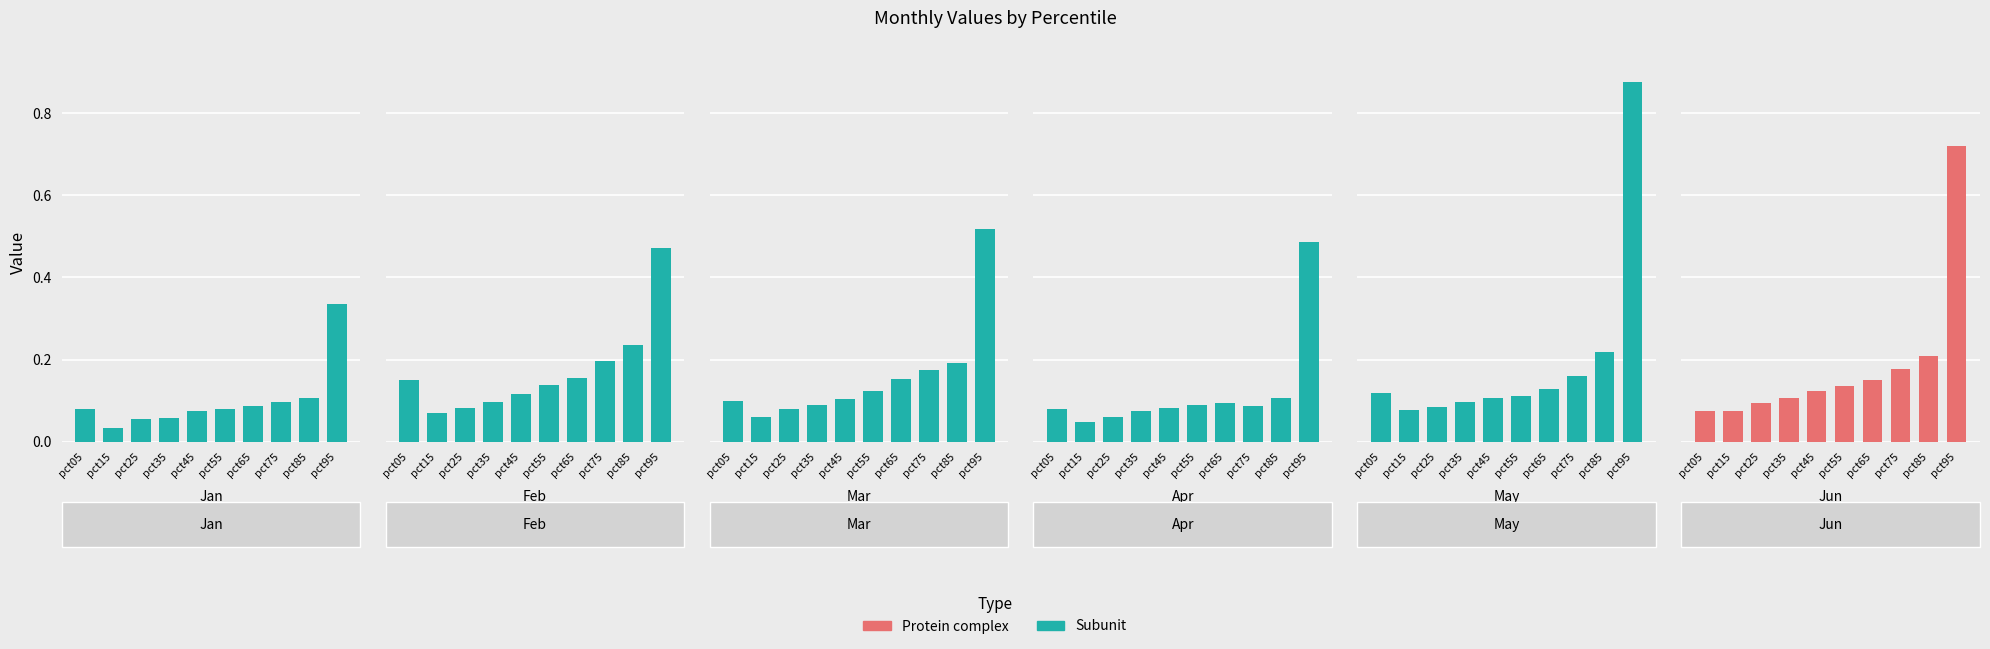

Between pct65 and pct85, which is larger?

pct85